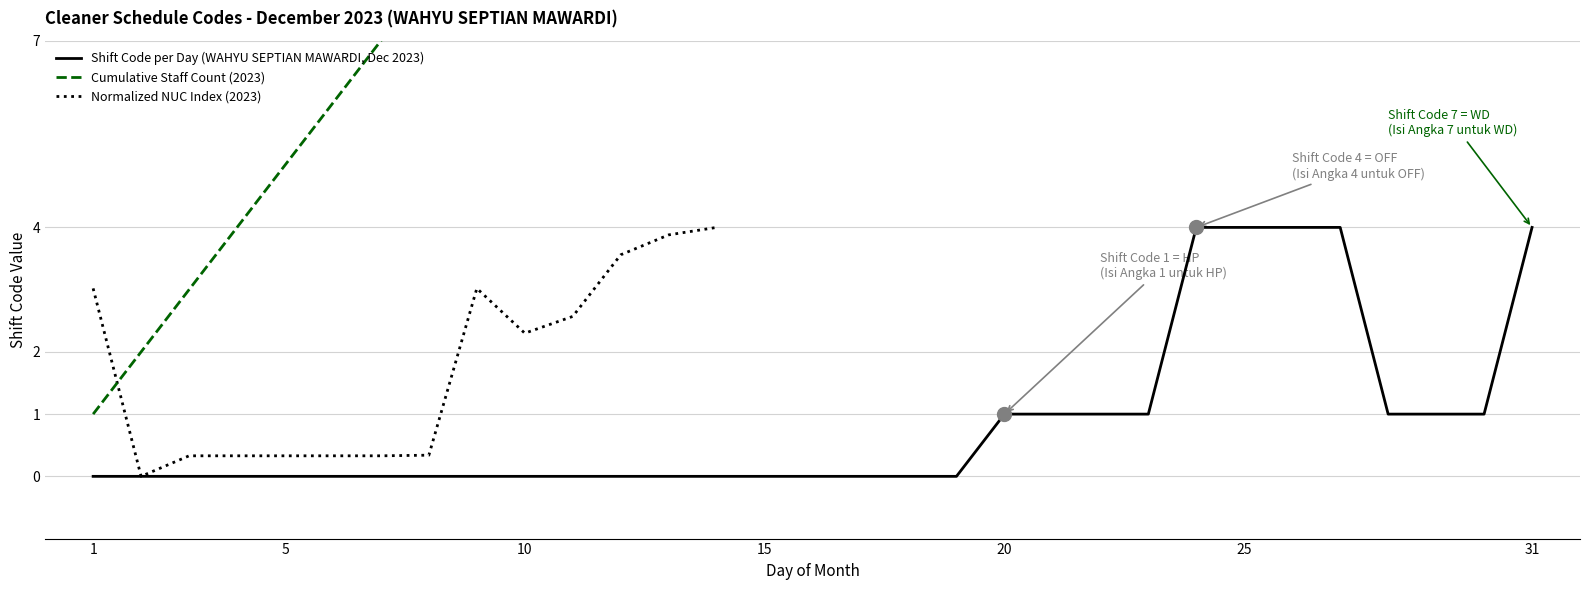

Count the values in the range 0 to 1.

26